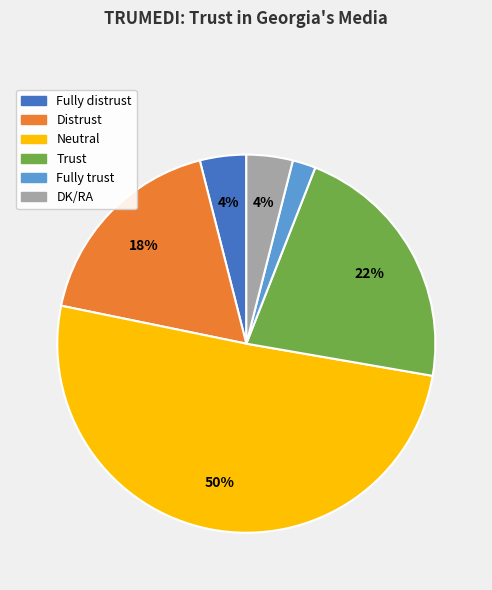

Count the number of slices in the pie.

6